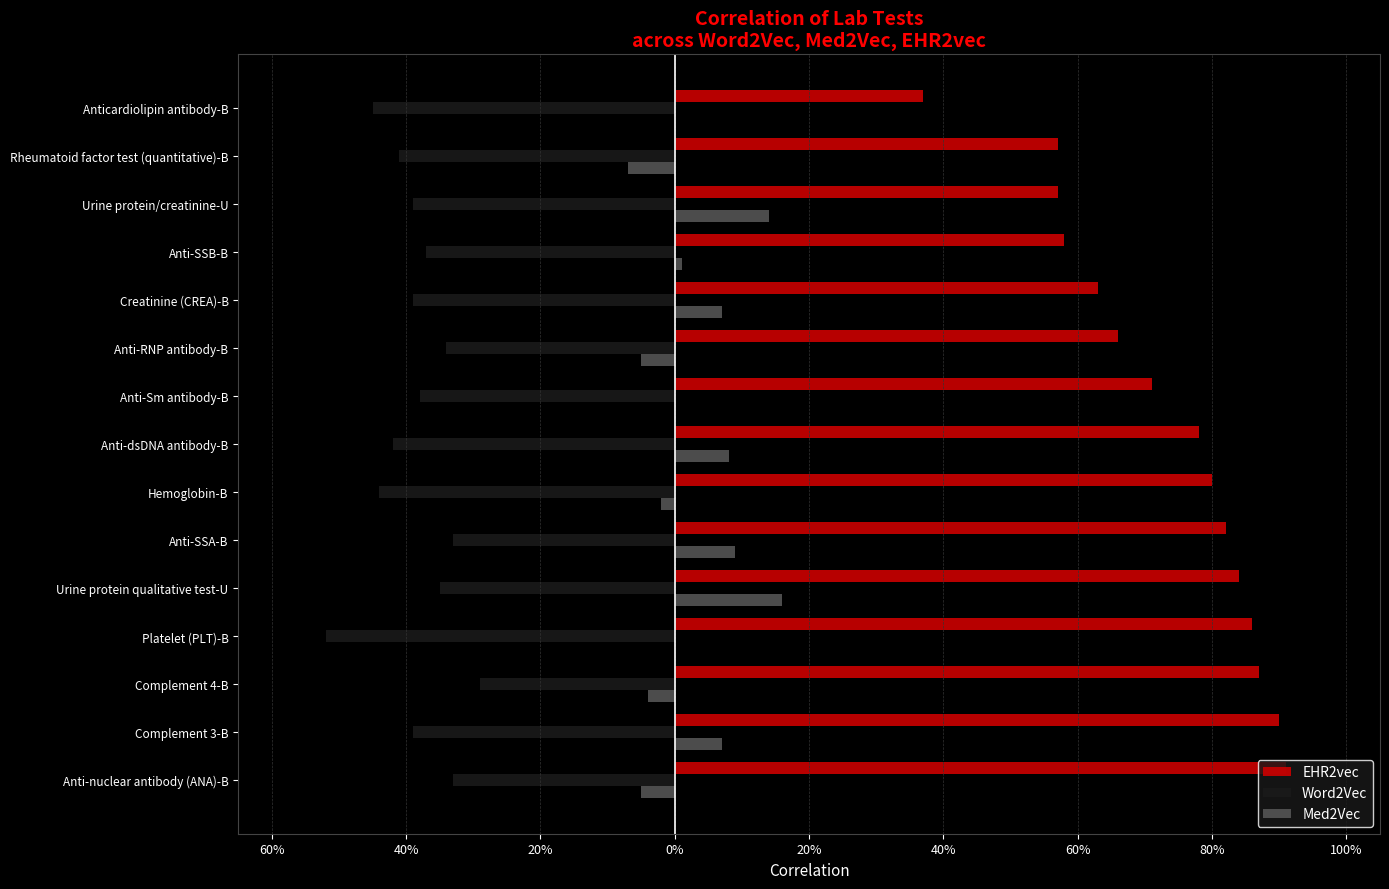

At 20%, list the series in order from largest to smallest.

EHR2vec, Word2Vec, Med2Vec